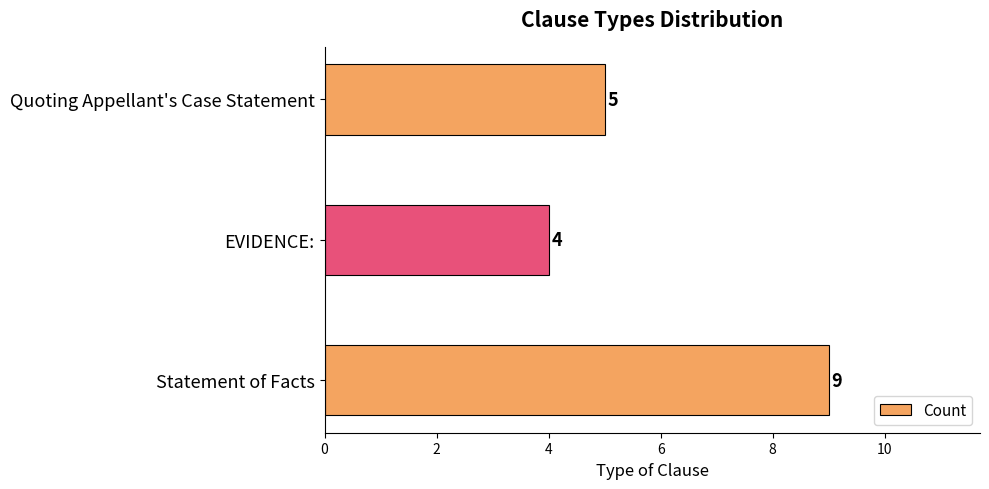

The chart shows a value of 5 at EVIDENCE:. True or false?

False